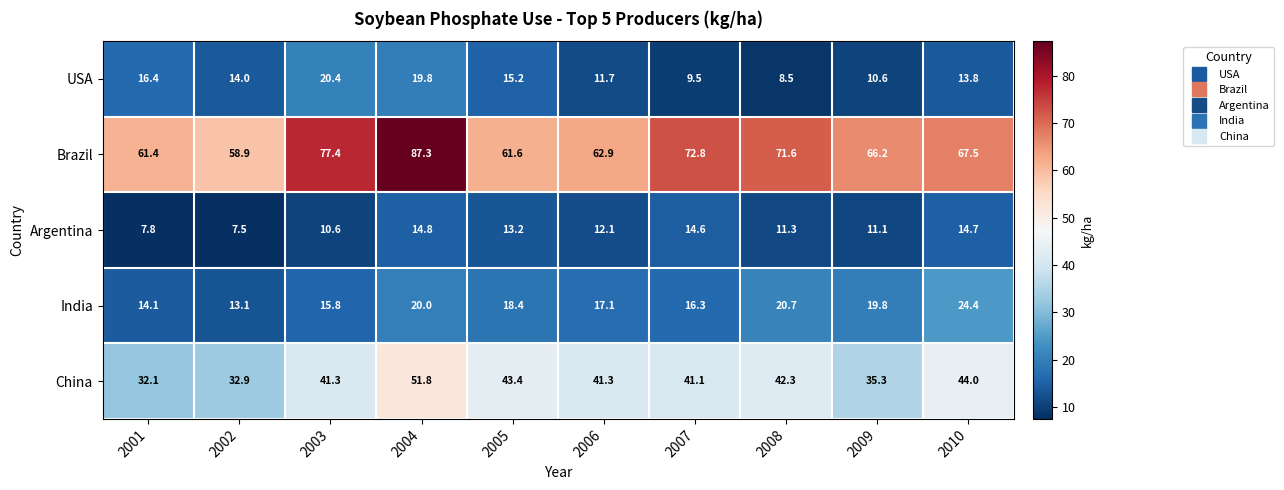

What is the sum of all China values?

405.5